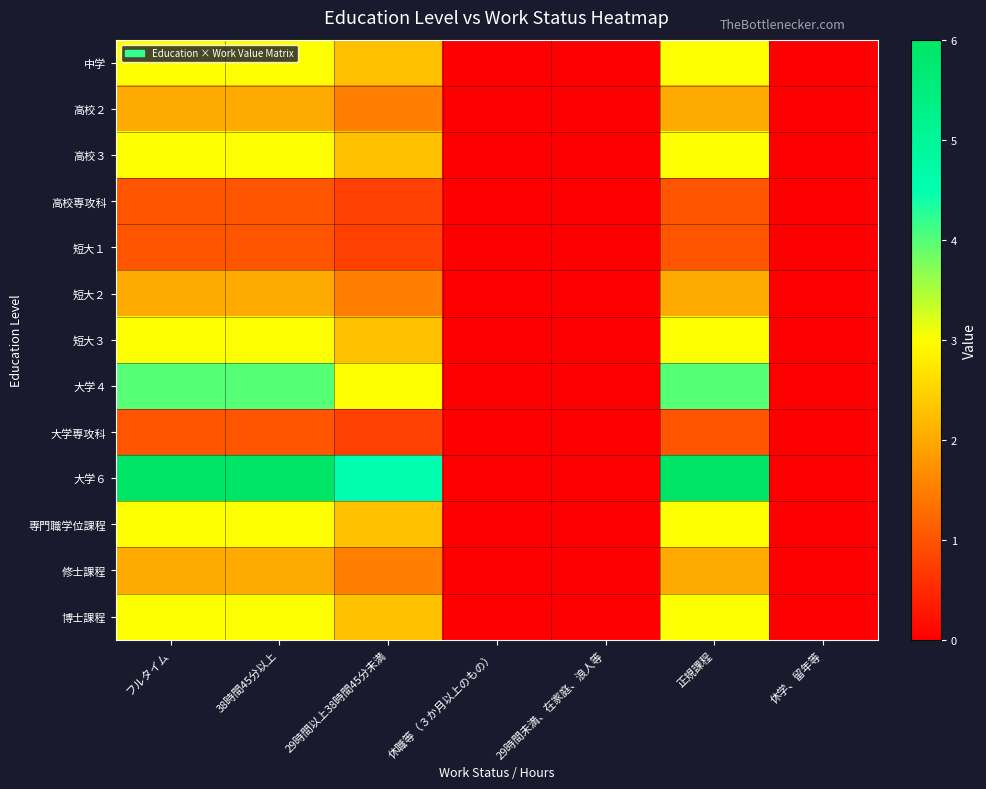

Rank the series by their maximum value, from lowest to highest.

高校専攻科, 短大１, 大学専攻科, 高校２, 短大２, 修士課程, 中学, 高校３, 短大３, 専門職学位課程, 博士課程, 大学４, 大学６